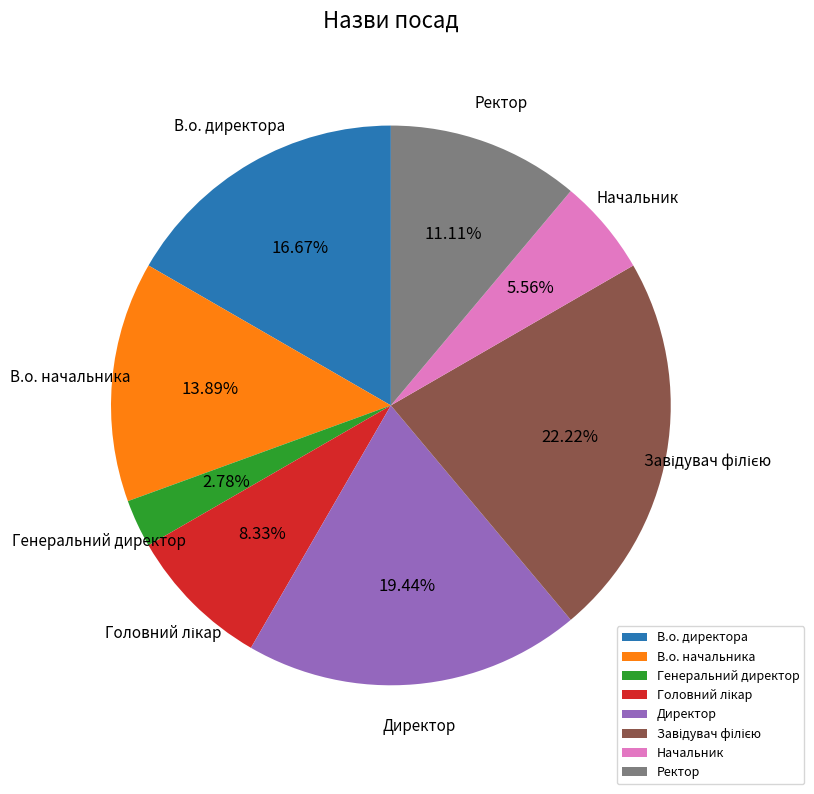

How many segments does this pie chart have?

8